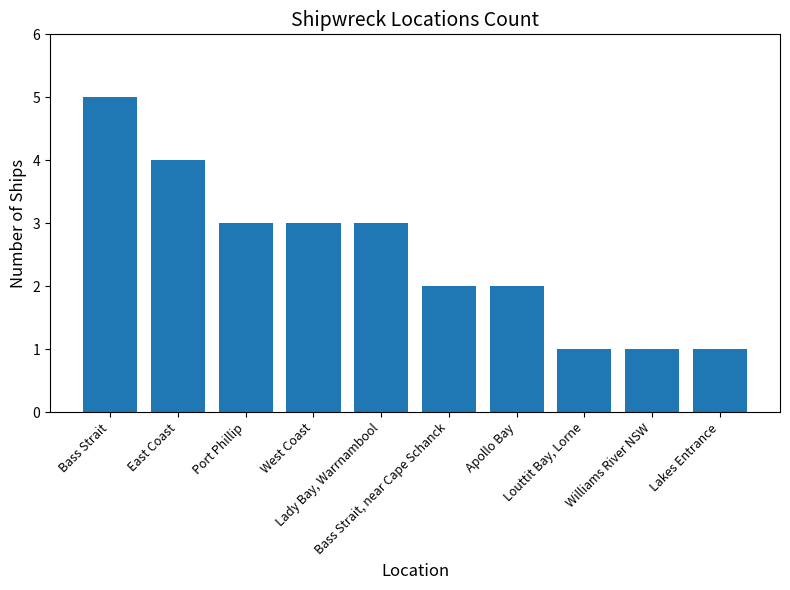

Between Louttit Bay, Lorne and Bass Strait, which is larger?

Bass Strait